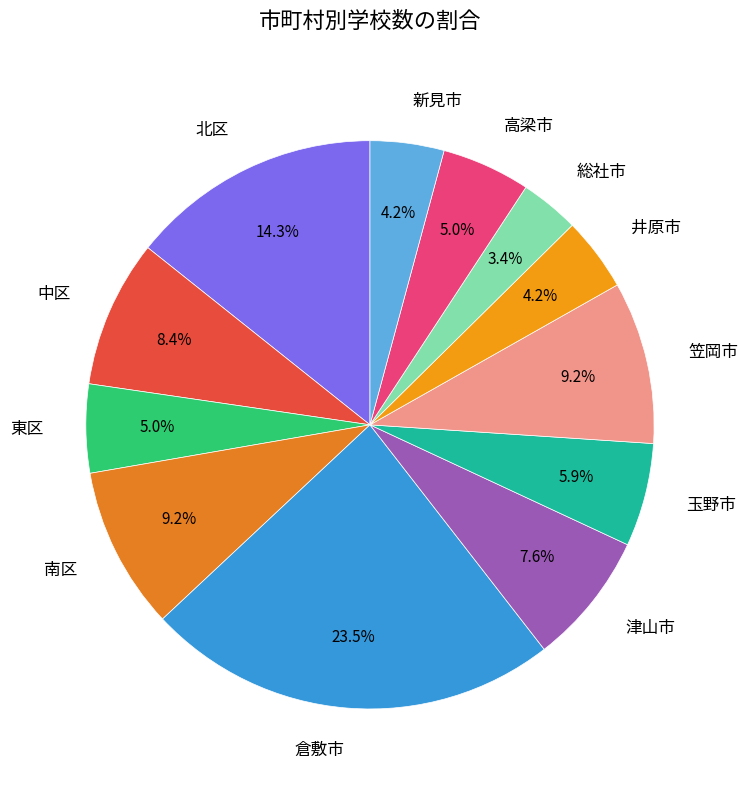

To the nearest percent, what is the combined percentage of 玉野市 and 笠岡市?

15%